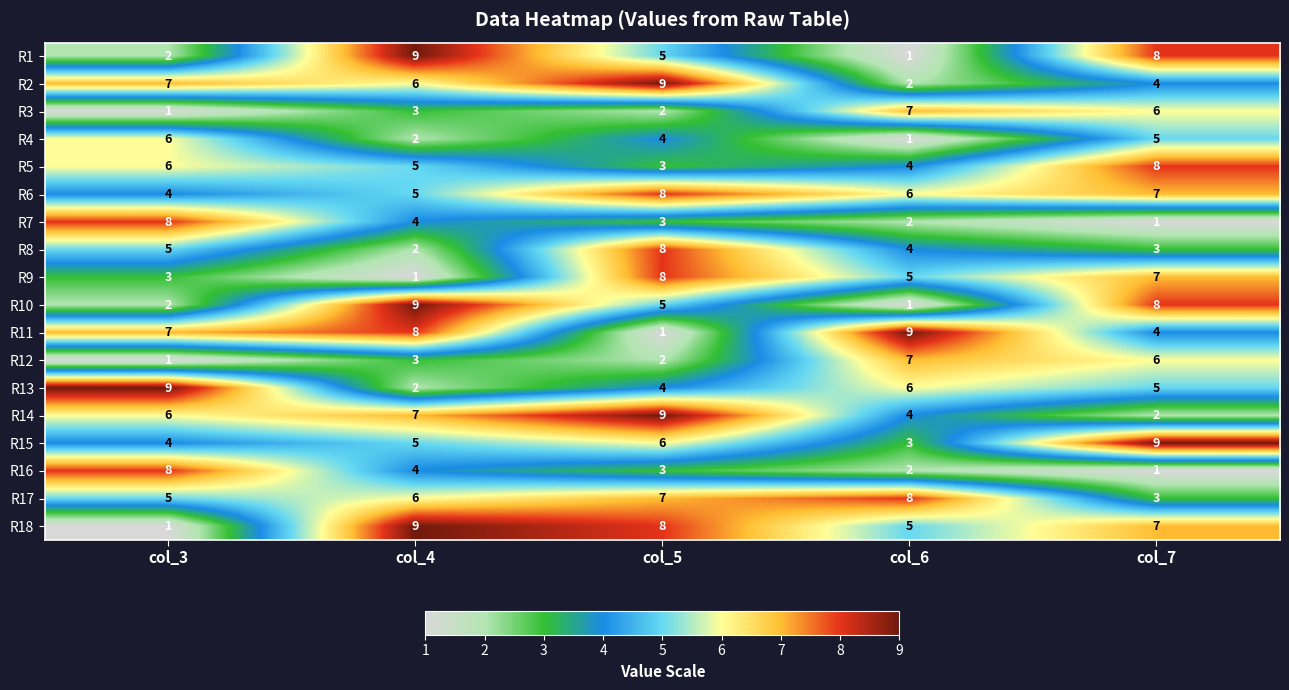

What is the minimum value shown in the chart?

1